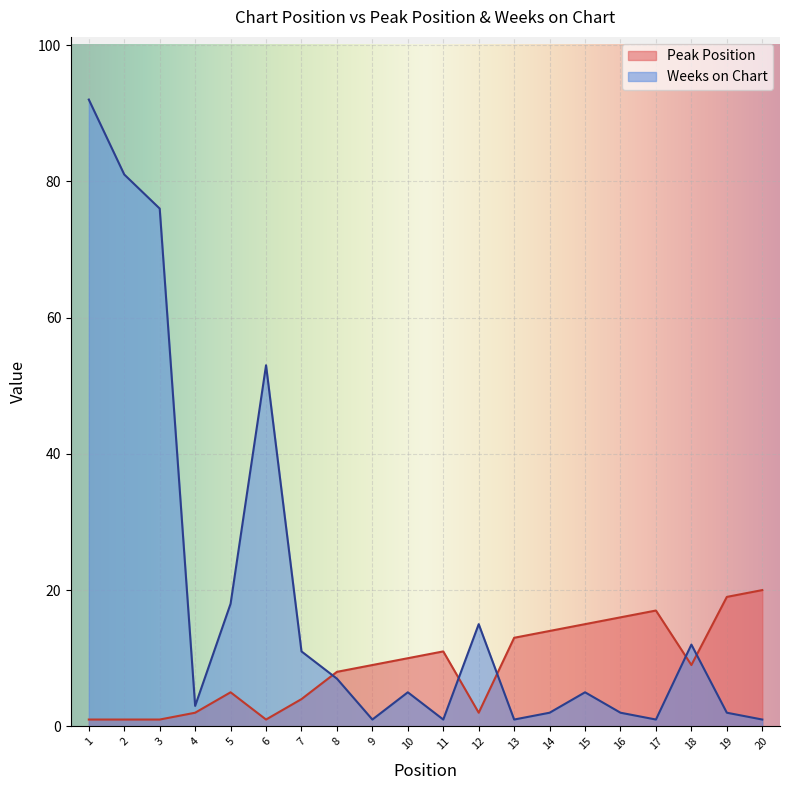

At which category does Peak Position reach its first local peak?

5